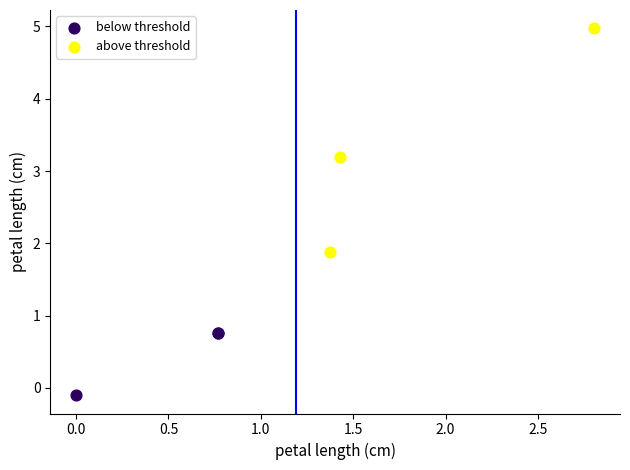

Which series contains the lowest Y value?

below threshold